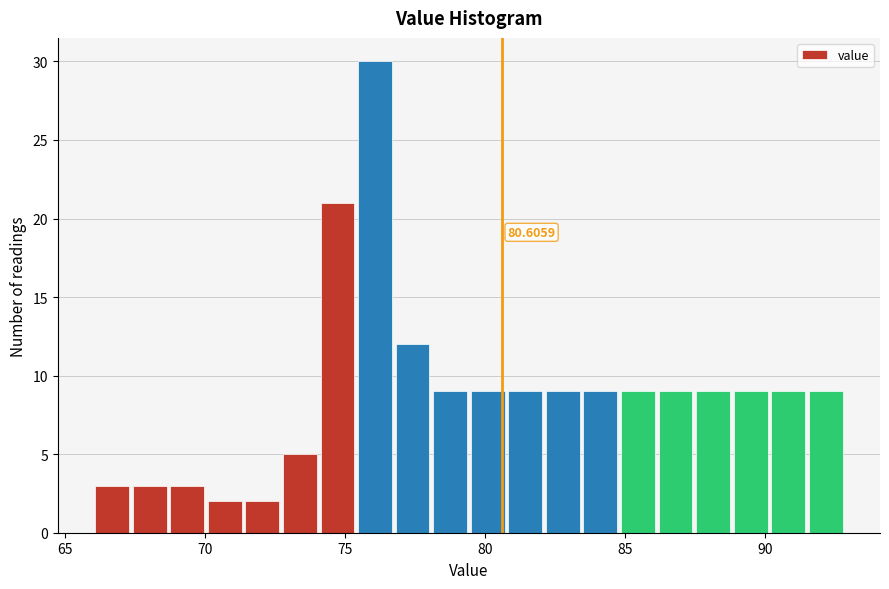

Around what value on the x-axis is the tallest bar? Give the approximate position of its centre, as read against the axis.

76.0